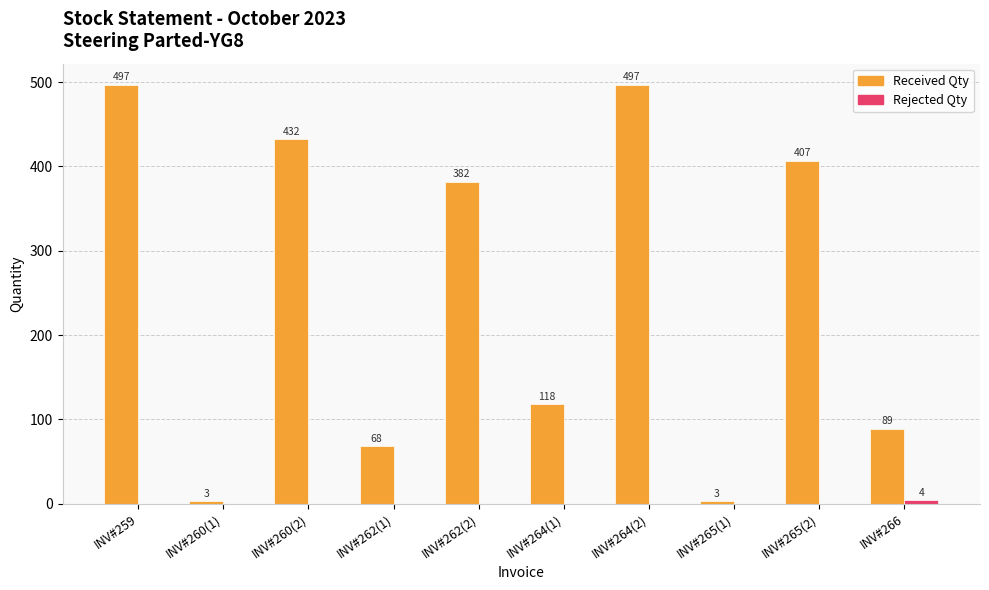

At which label does Received Qty first exceed 382?

INV#259